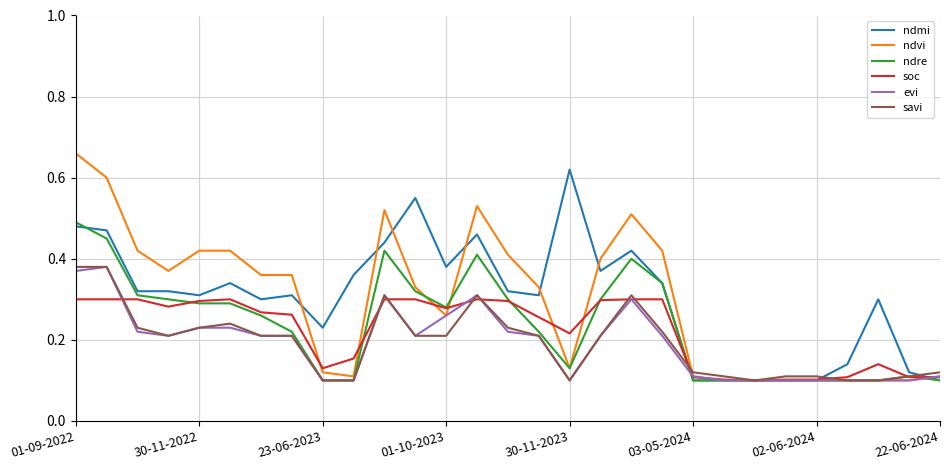

Which series has the largest range (max minus min)?

ndvi